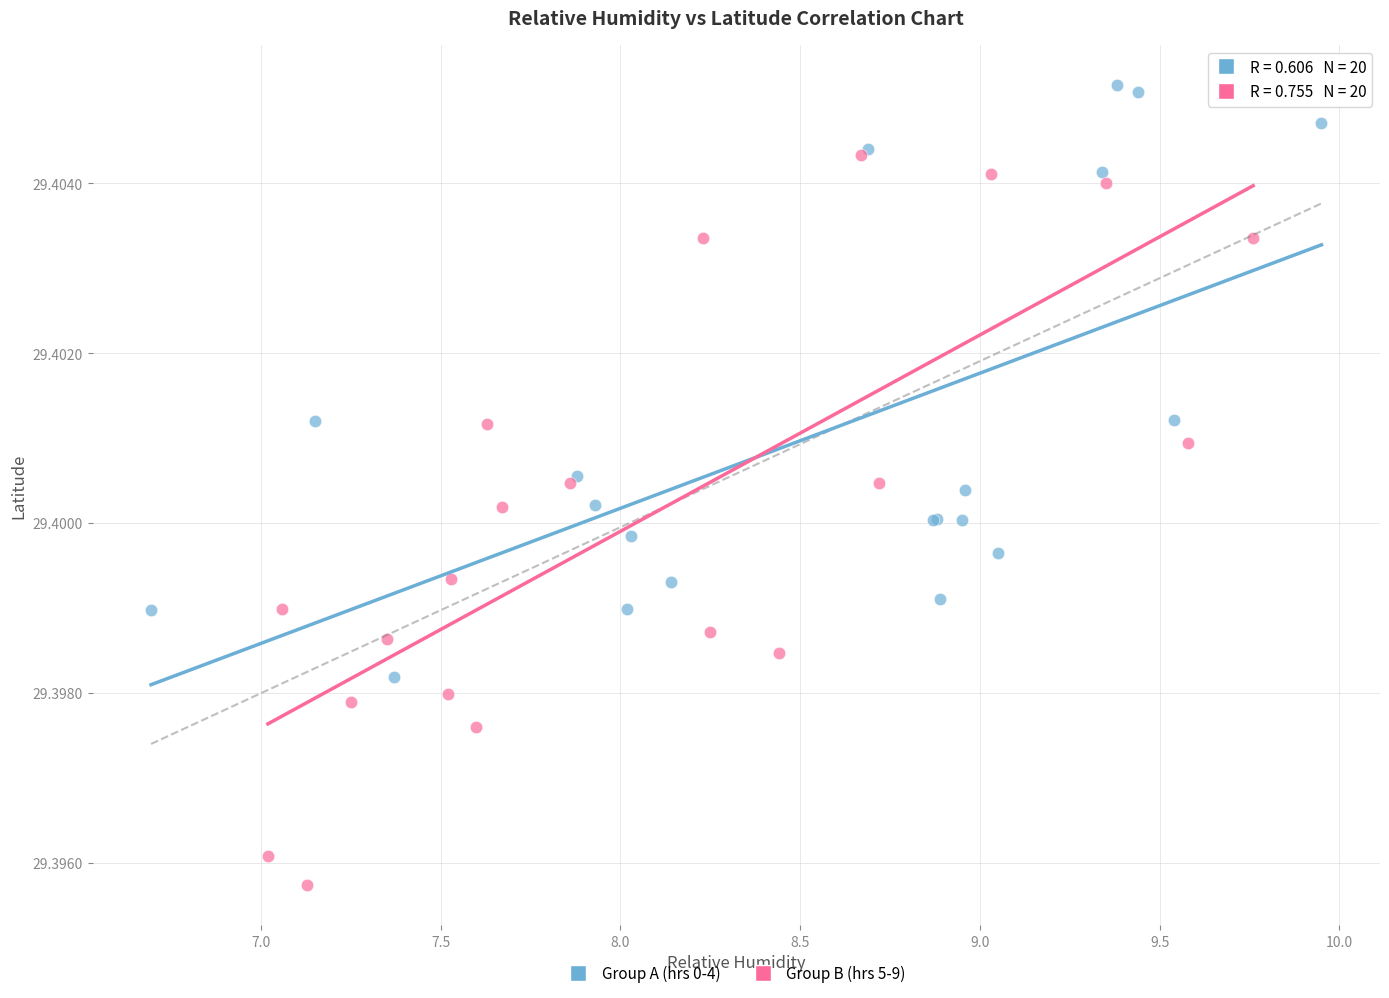

Which series has the largest Y range (max minus min)?

Group B (hrs 5-9)